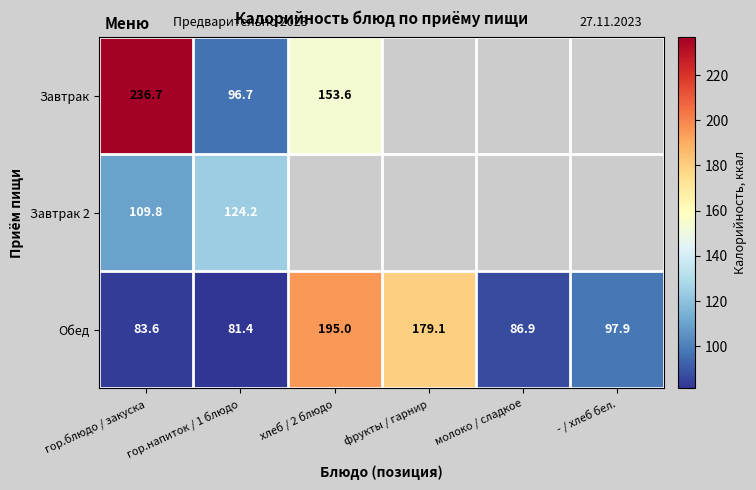

List the labels in order of Обед value, smallest first.

гор.напиток / 1 блюдо, гор.блюдо / закуска, молоко / сладкое, - / хлеб бел., фрукты / гарнир, хлеб / 2 блюдо